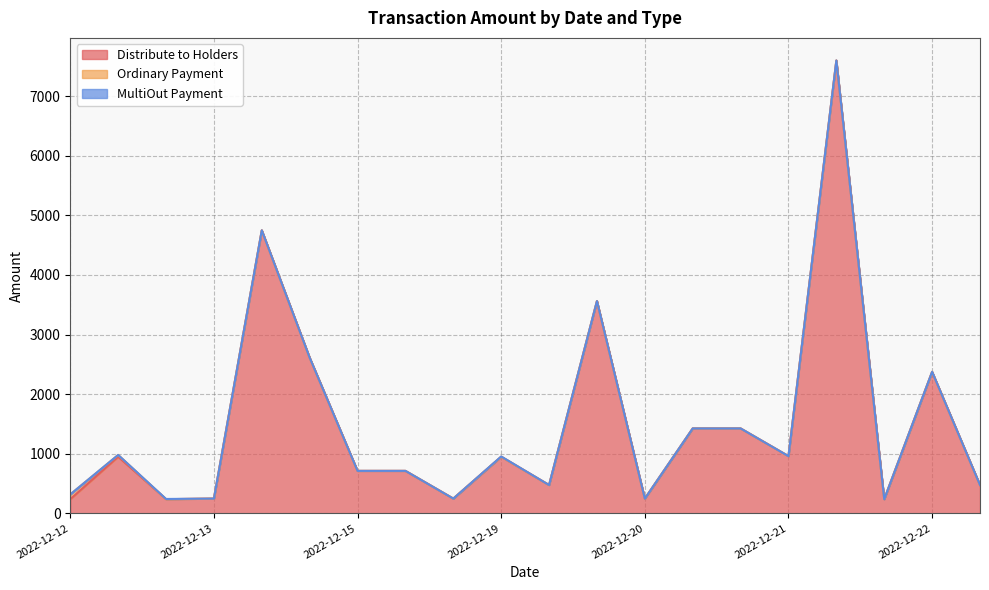

What is the difference between the highest and lowest values at 2022-12-20?

474.6